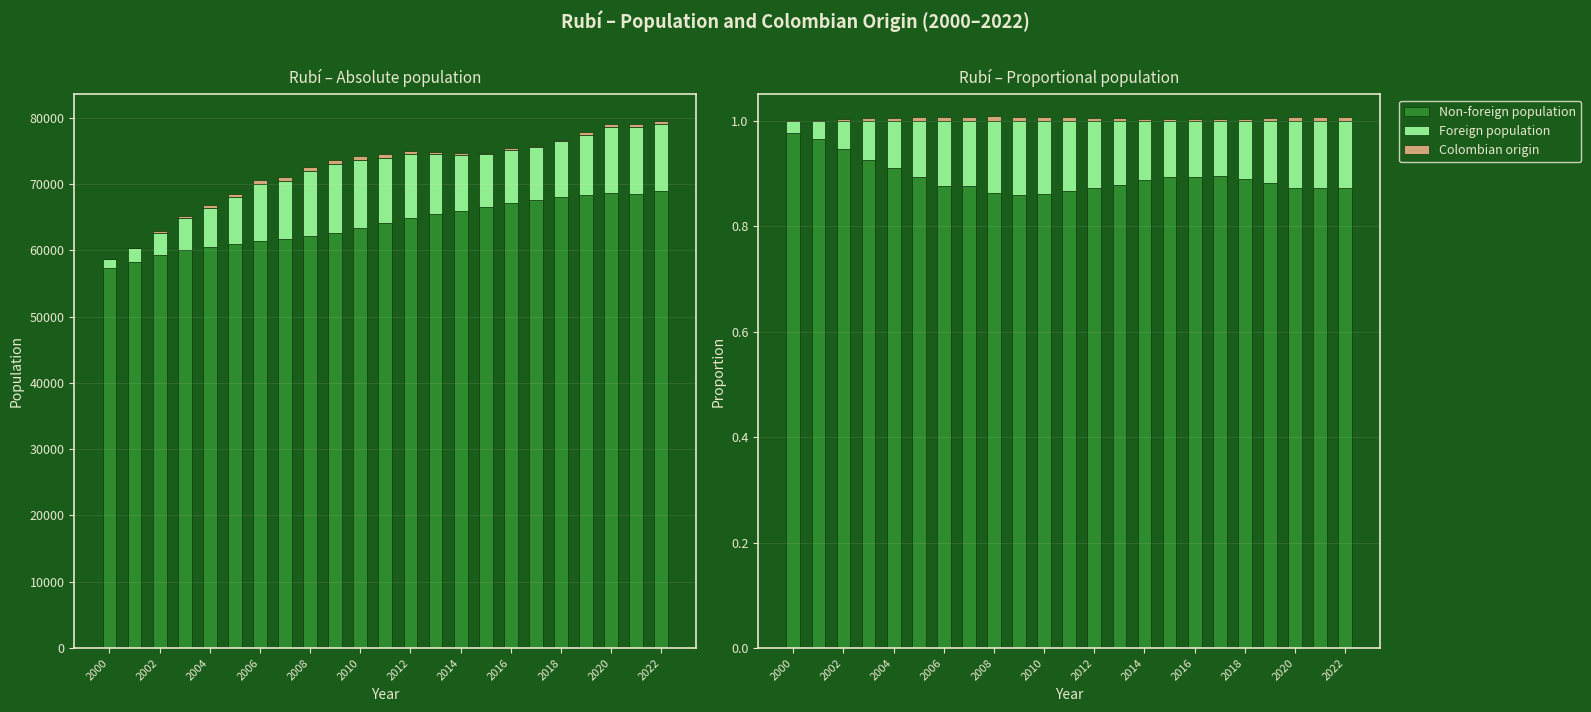

Between 2002 and 2022, which series saw the biggest shift?

Foreign population